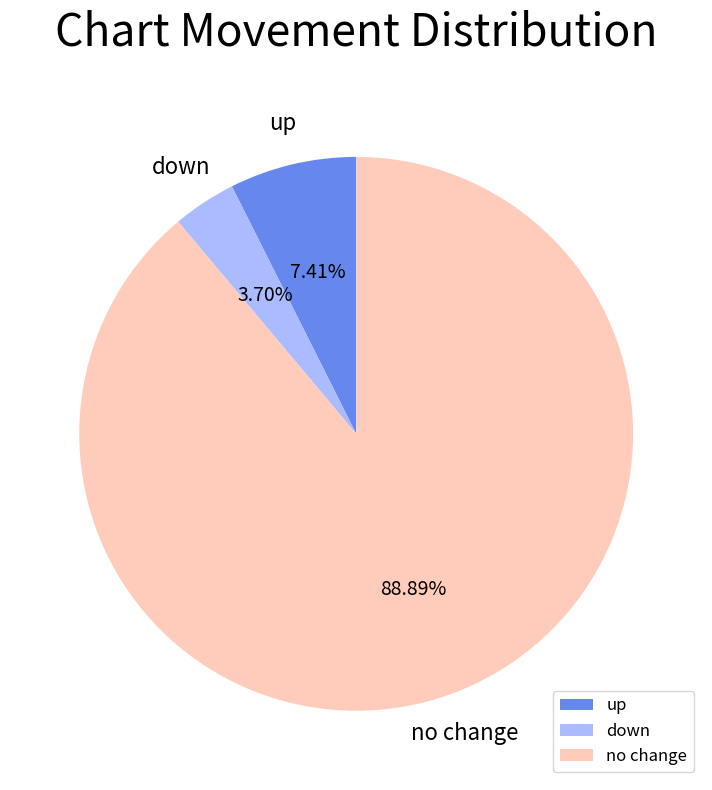

Count the number of slices in the pie.

3